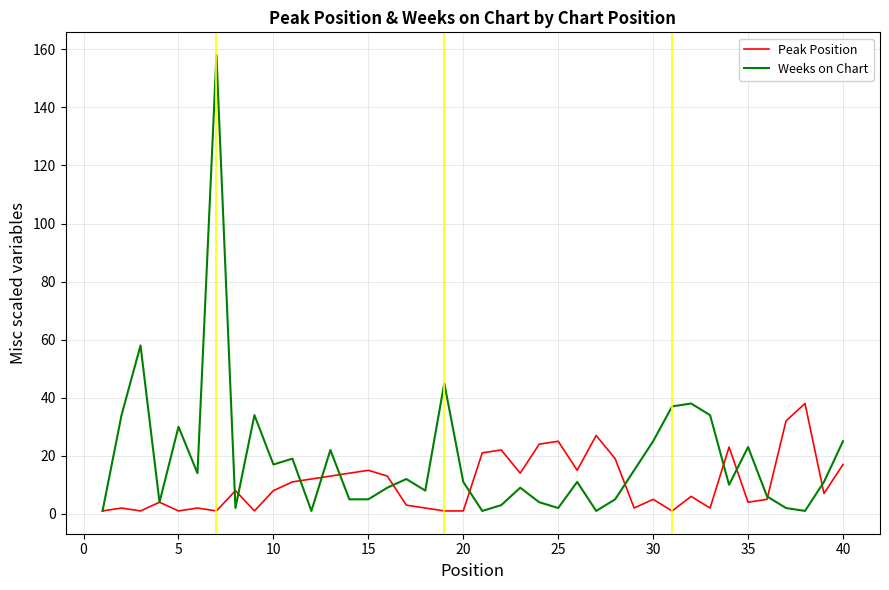

List the series in order of their peak value, highest first.

Weeks on Chart, Peak Position